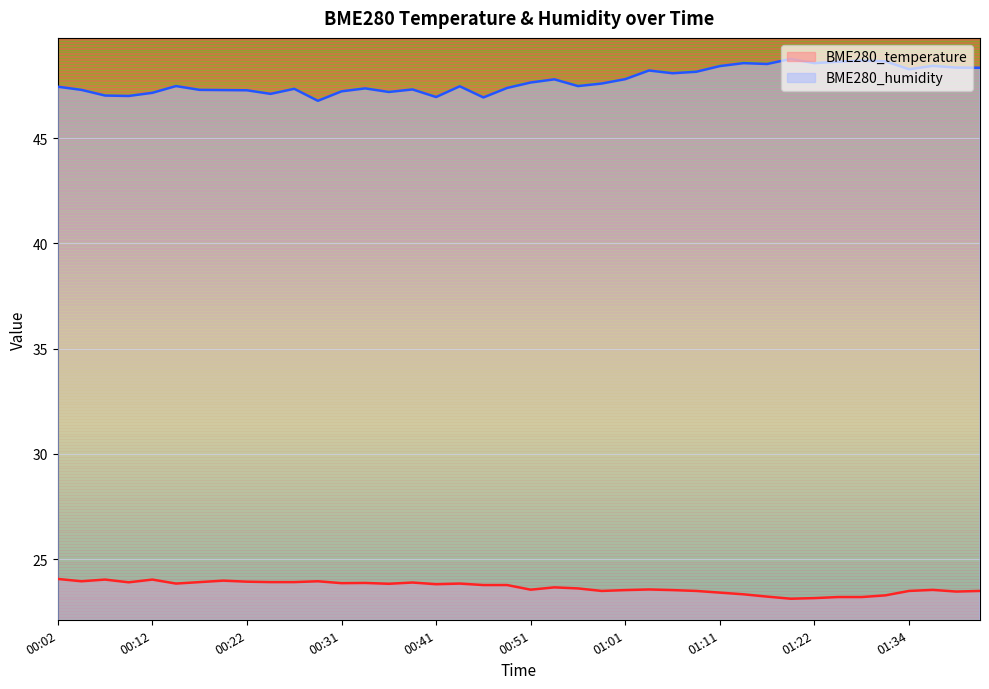

Reading right to left, extract all data points from this chart.

BME280_temperature: 01:41=23.5	01:39=23.5	01:36=23.5	01:34=23.5	01:31=23.3	01:29=23.2	01:25=23.2	01:22=23.1	01:19=23.1	01:17=23.2	01:14=23.3	01:11=23.4	01:08=23.5	01:06=23.5	01:03=23.6	01:01=23.5	00:58=23.5	00:56=23.6	00:53=23.7	00:51=23.6	00:49=23.8	00:46=23.8	00:44=23.8	00:41=23.8	00:39=23.9	00:36=23.8	00:34=23.9	00:31=23.9	00:29=23.9	00:26=23.9	00:24=23.9	00:22=23.9	00:19=24.0	00:17=23.9	00:14=23.8	00:12=24.0	00:09=23.9	00:07=24.0	00:04=23.9	00:02=24.1
BME280_humidity: 01:41=48.4	01:39=48.4	01:36=48.4	01:34=48.3	01:31=48.7	01:29=48.7	01:25=48.6	01:22=48.6	01:19=48.8	01:17=48.5	01:14=48.6	01:11=48.4	01:08=48.2	01:06=48.1	01:03=48.2	01:01=47.8	00:58=47.6	00:56=47.5	00:53=47.8	00:51=47.6	00:49=47.4	00:46=46.9	00:44=47.5	00:41=47.0	00:39=47.3	00:36=47.2	00:34=47.4	00:31=47.2	00:29=46.8	00:26=47.4	00:24=47.1	00:22=47.3	00:19=47.3	00:17=47.3	00:14=47.5	00:12=47.2	00:09=47.0	00:07=47.0	00:04=47.3	00:02=47.5